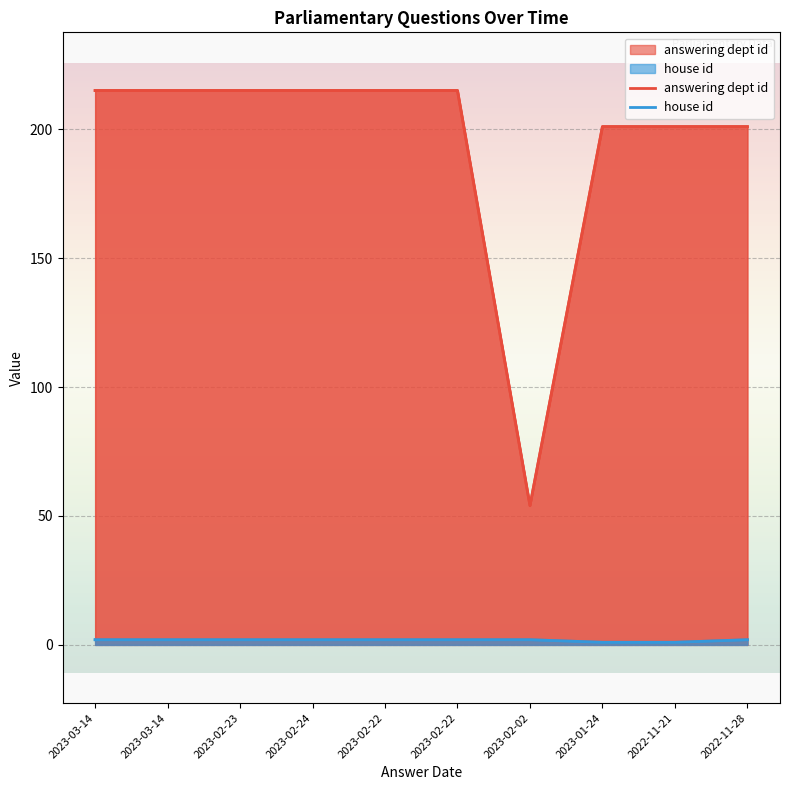

Rank the series by their maximum value, from highest to lowest.

answering dept id, house id